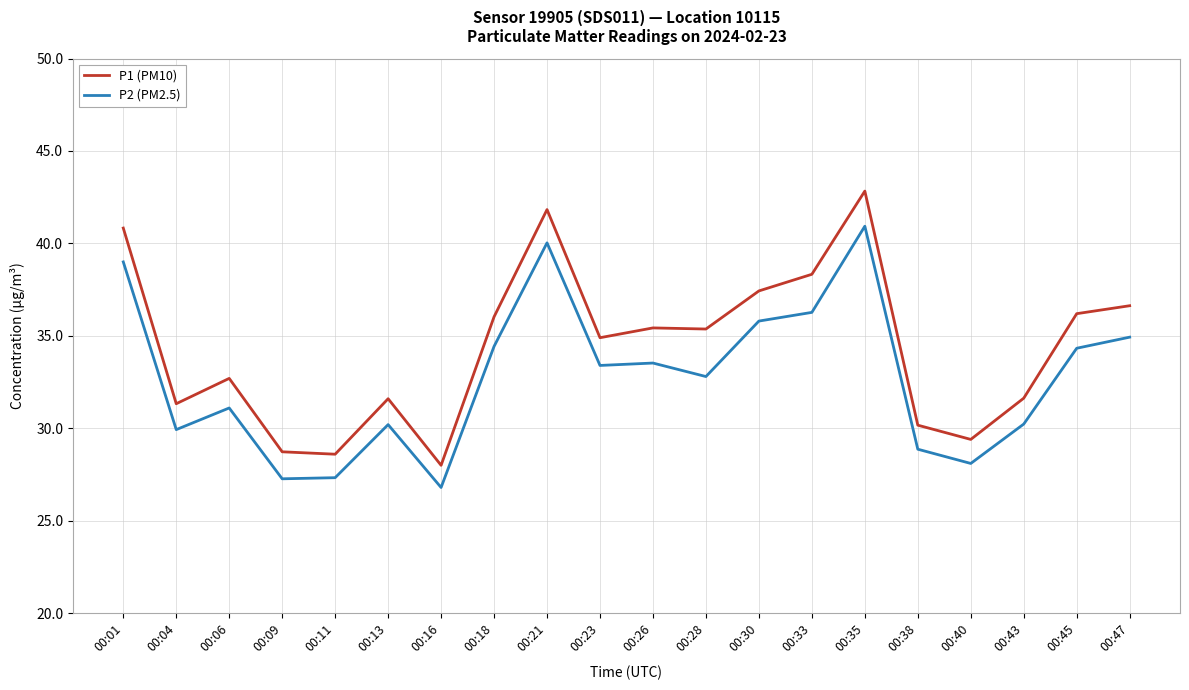

The P1 (PM10) series shows 31.6 at 00:43. True or false?

True